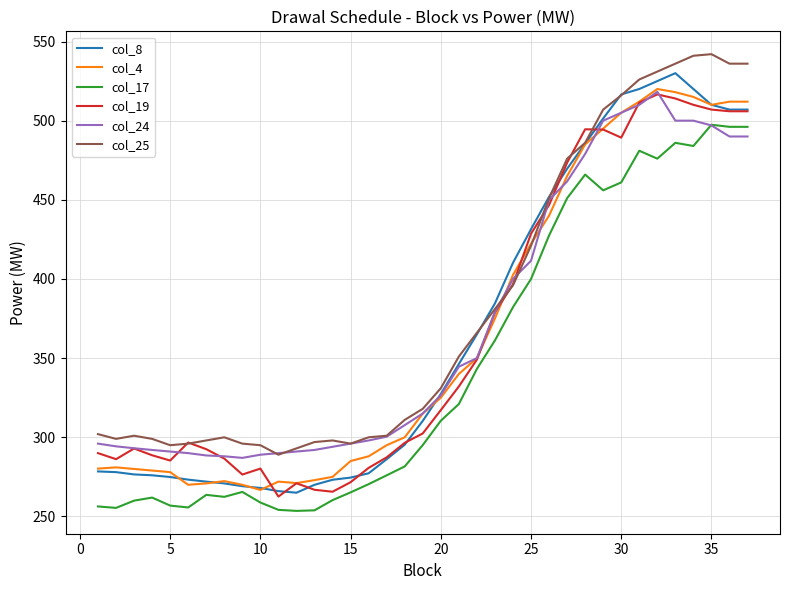

Which series has the widest spread of values?

col_8